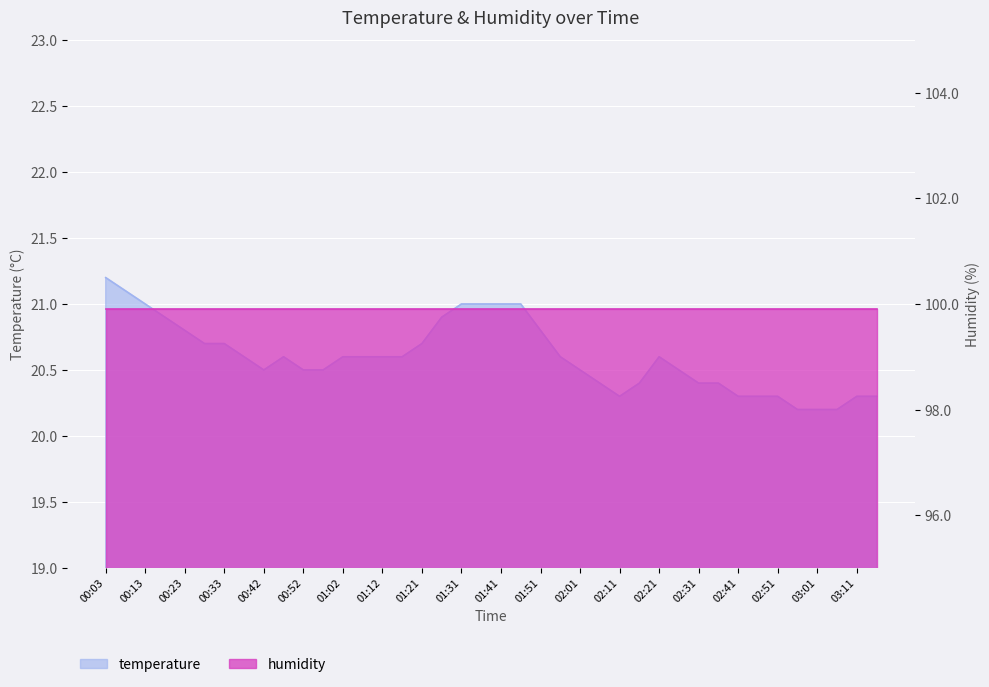

What is the smallest value displayed?

20.2